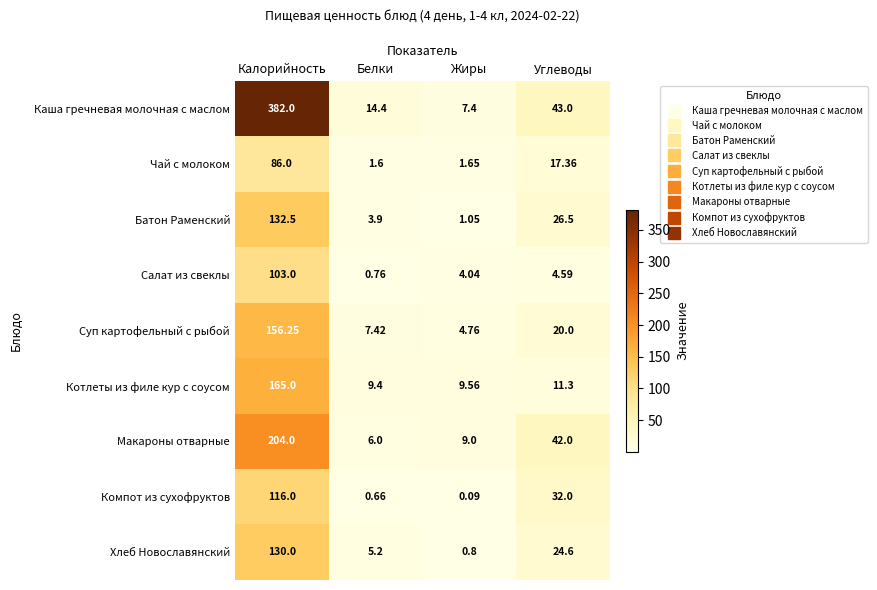

How many data points does each series have?

4